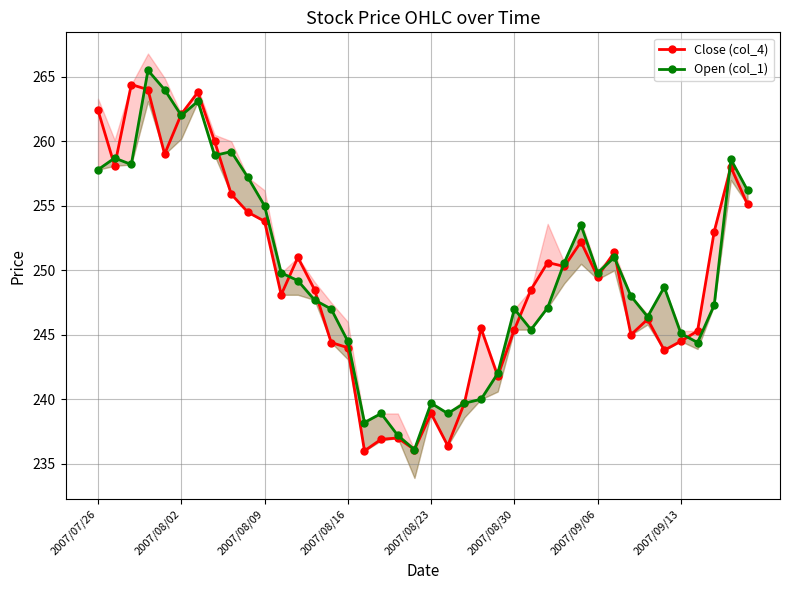

True or false: Close (col_4) has more than 2 interior local peaks.

True